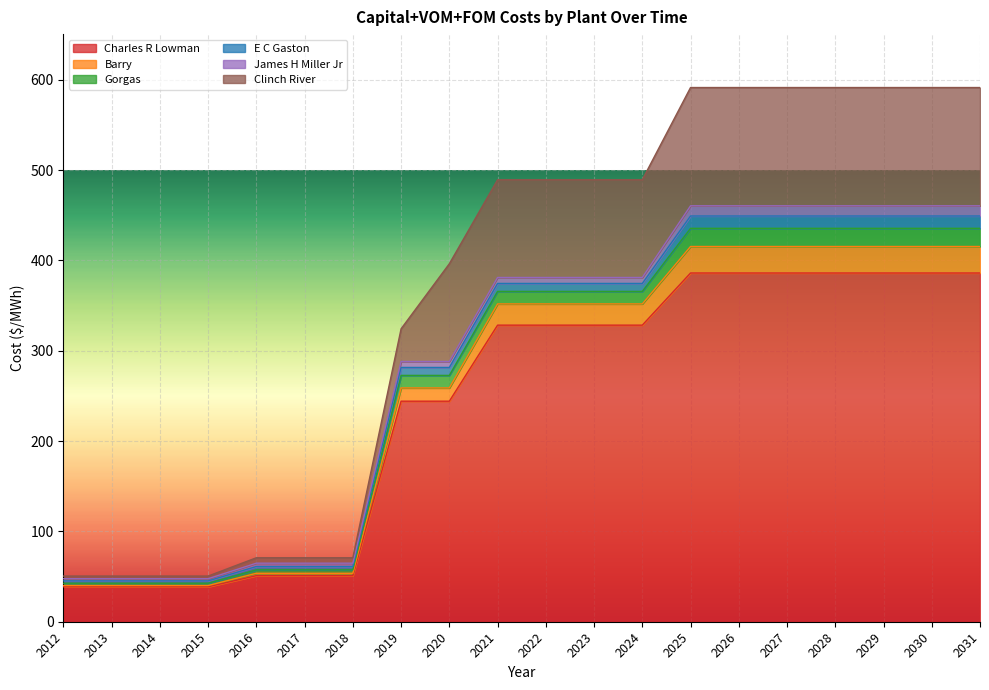

Between 2028 and 2026, which is larger?

2028